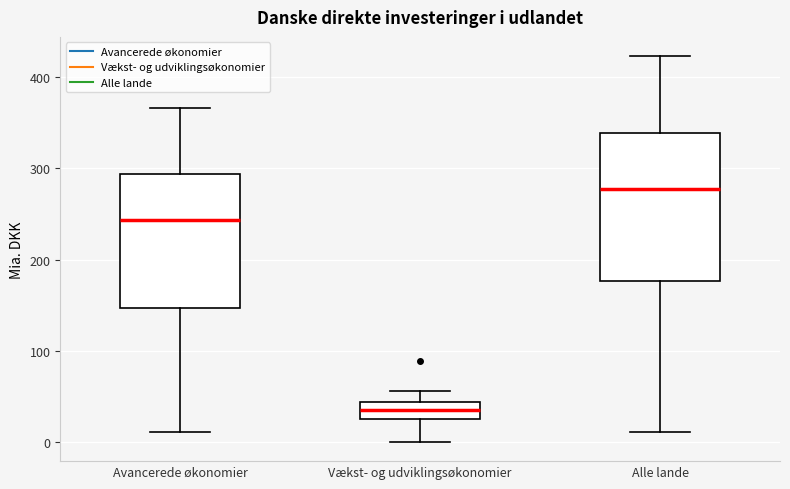

Where is the lower edge of the box for Vækst- og udviklingsøkonomier on the y-axis? The values are not printed on the chart, so give them approximately, as read against the axis.

30